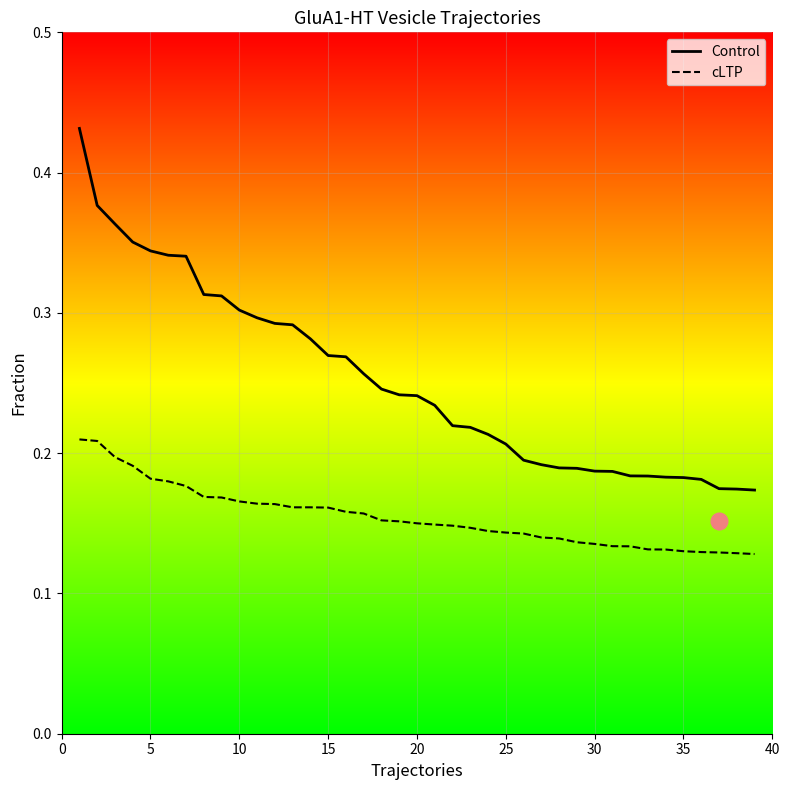

The value of Control at 10 is 0.2. True or false?

False